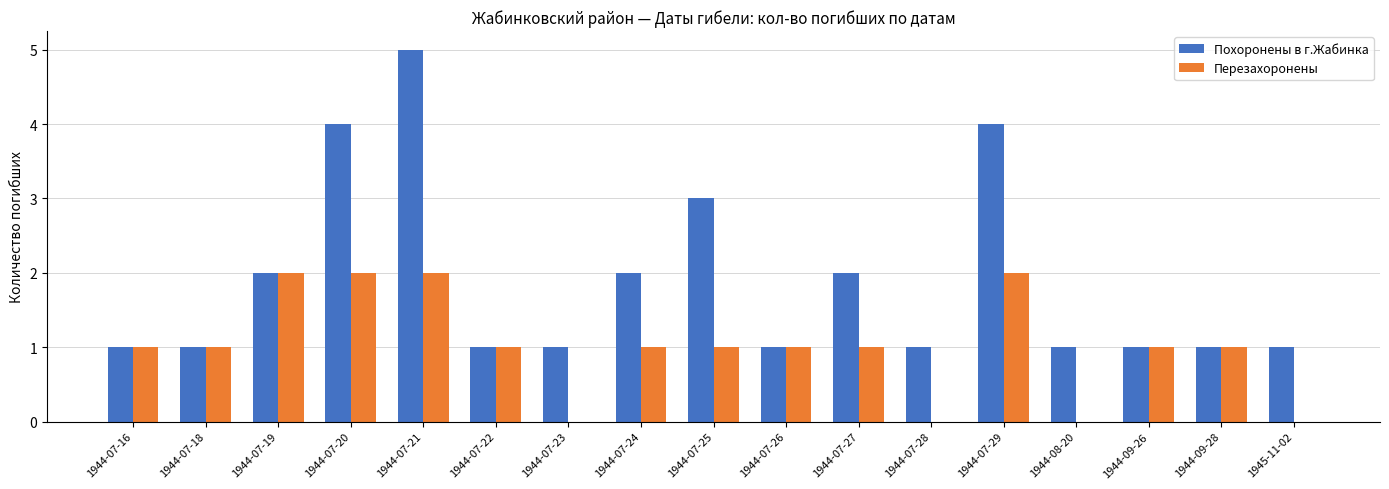

At which category does the chart reach its peak across all series?

1944-07-21